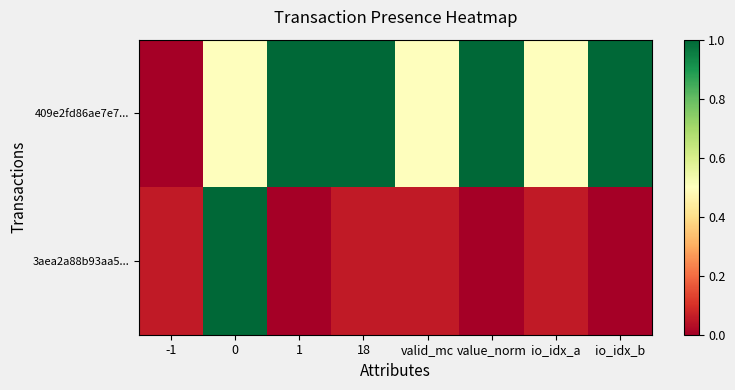

Which series has the widest spread of values?

3aea2a88b93aa5...